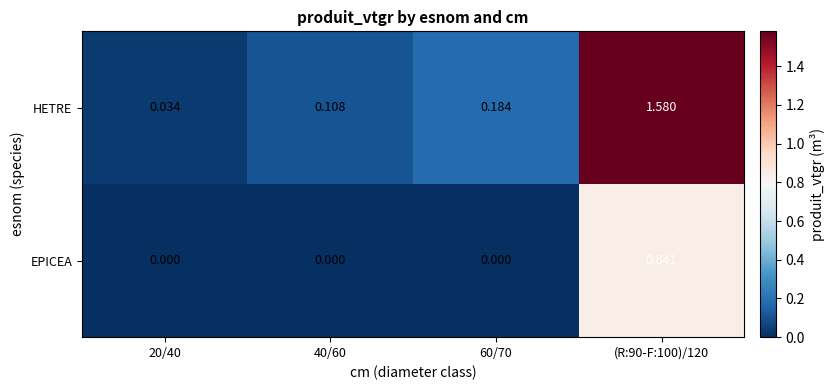

Between 40/60 and (R:90-F:100)/120, which series saw the biggest shift?

HETRE